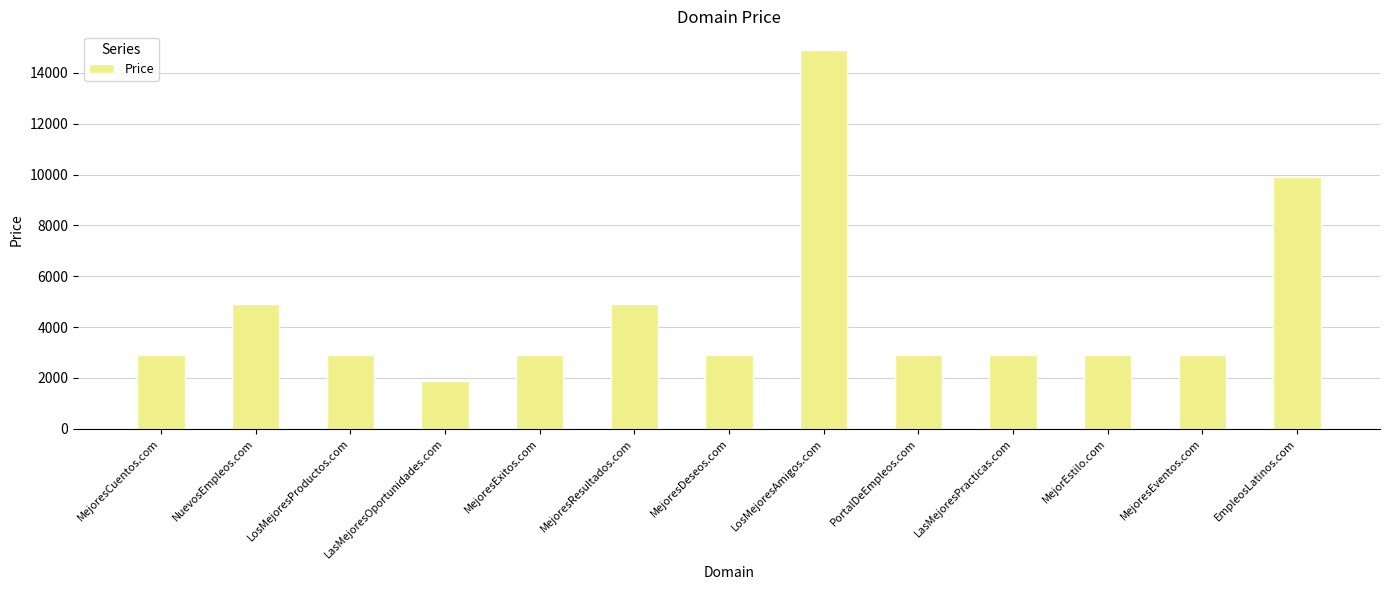

What is the label of the 6th bar from the left?

MejoresResultados.com